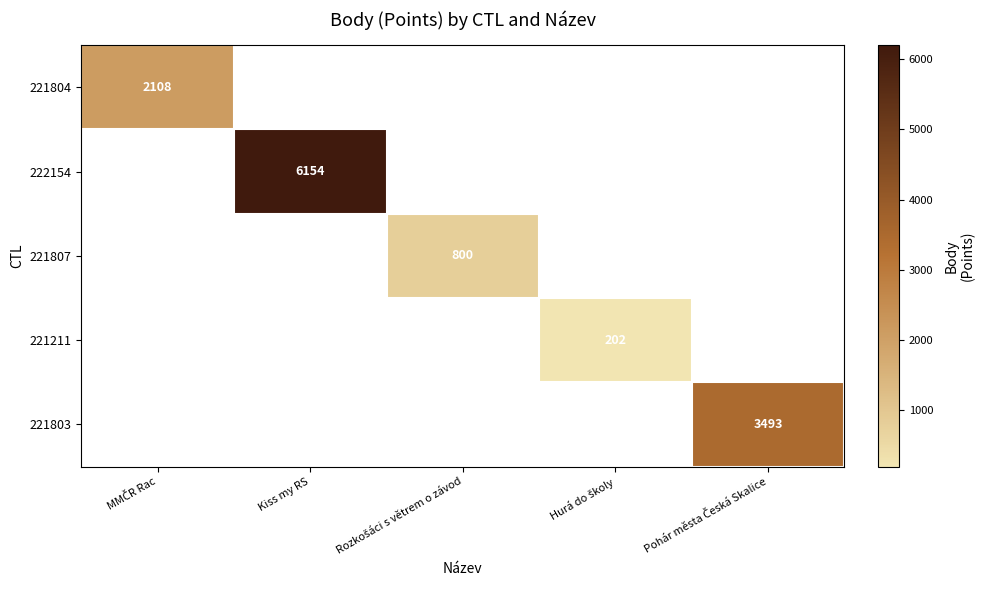

What is the maximum value for 221807?

800